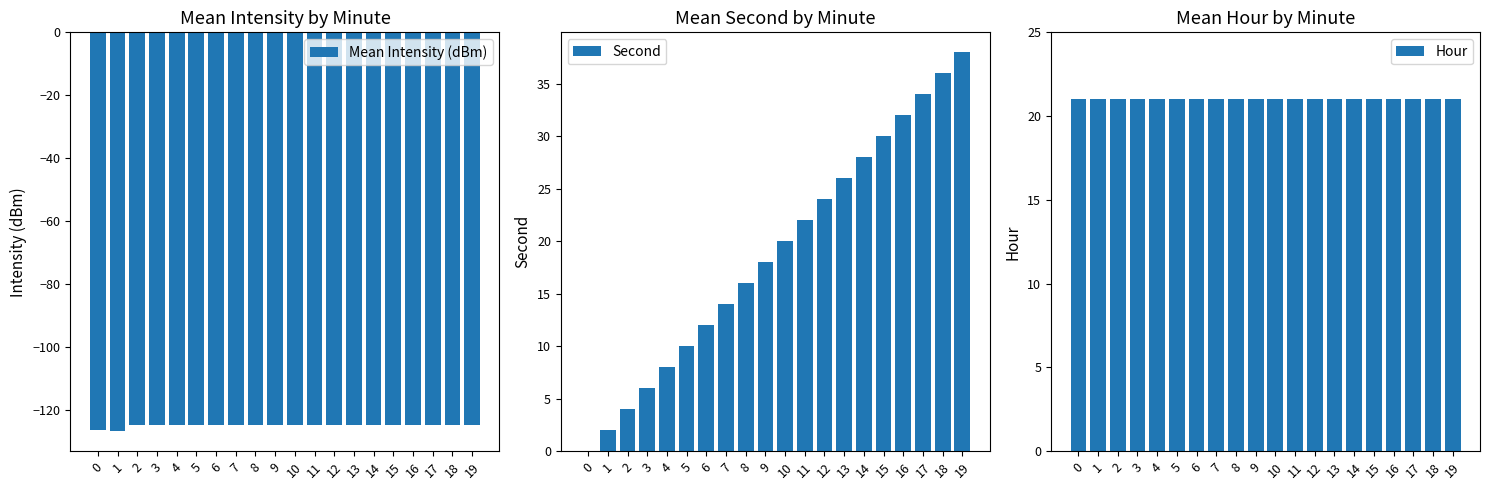

True or false: Second has a value of 20.0 at 10.

True